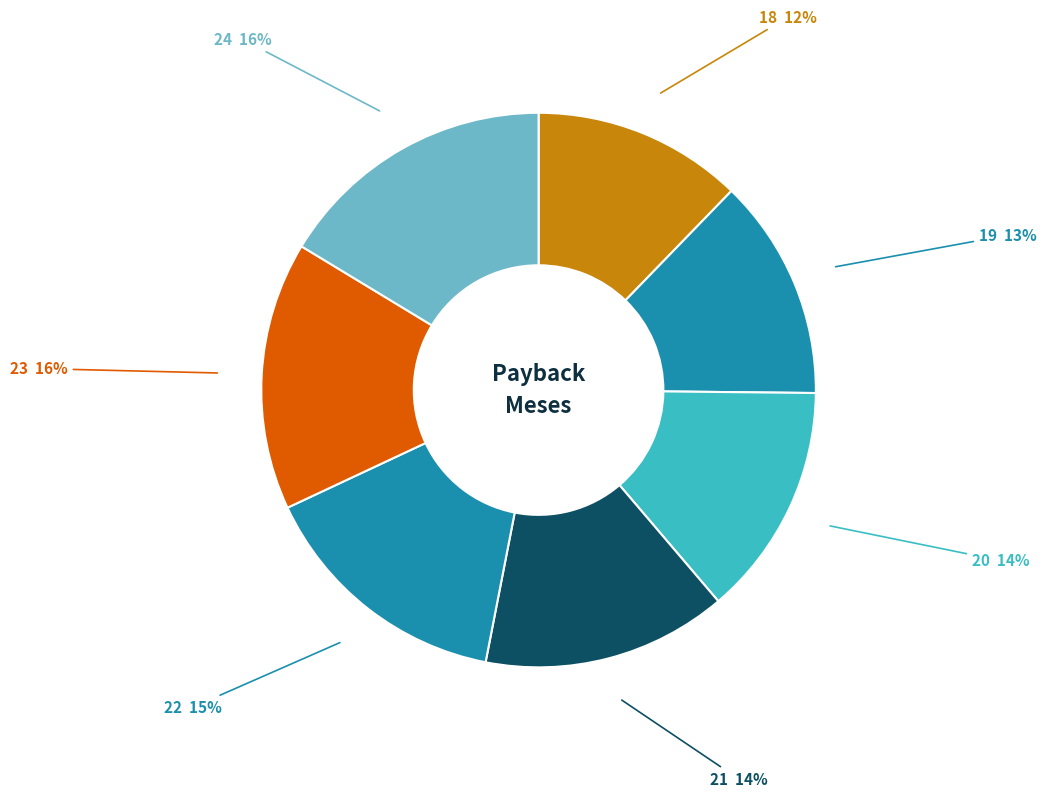

To the nearest percent, what is the average slice percentage?

14%